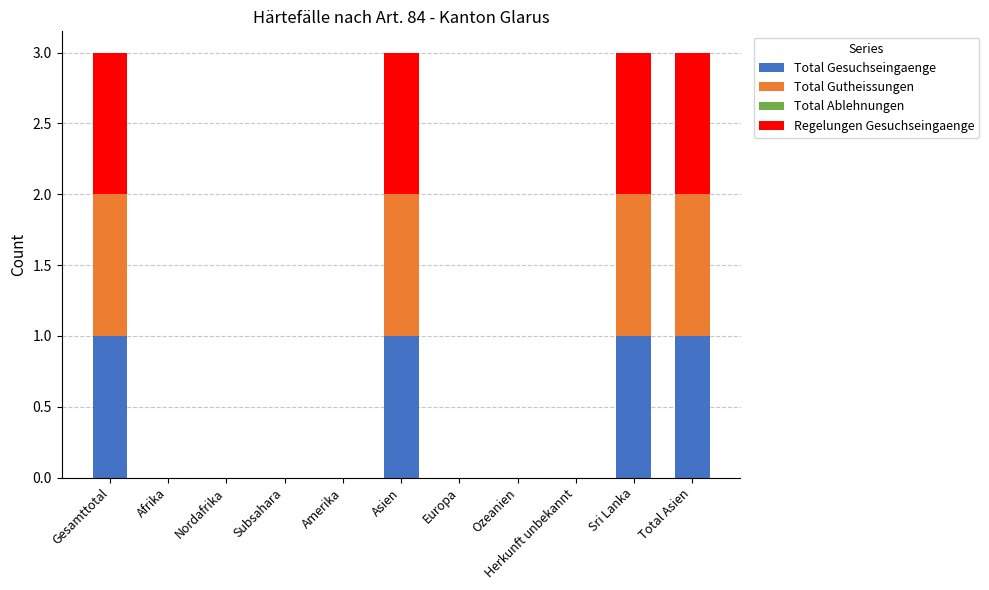

The Total Gesuchseingaenge series shows 1 at Total Asien. True or false?

True